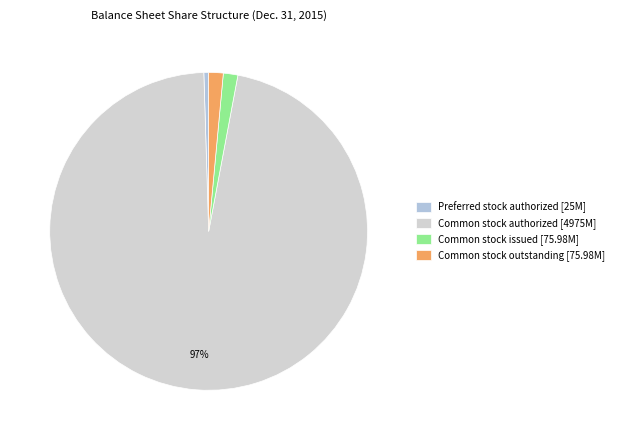

Count the number of slices in the pie.

4